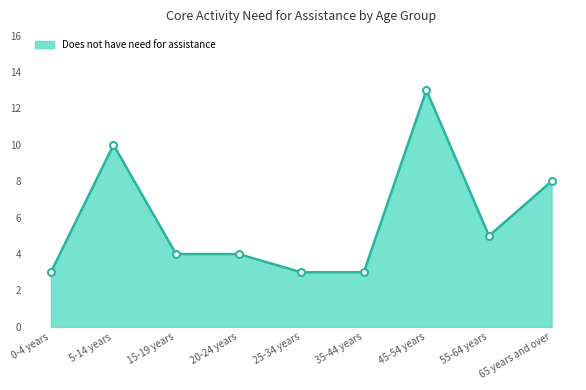

Approximately how many times larger is the value at 20-24 years compared to 25-34 years?

1.3